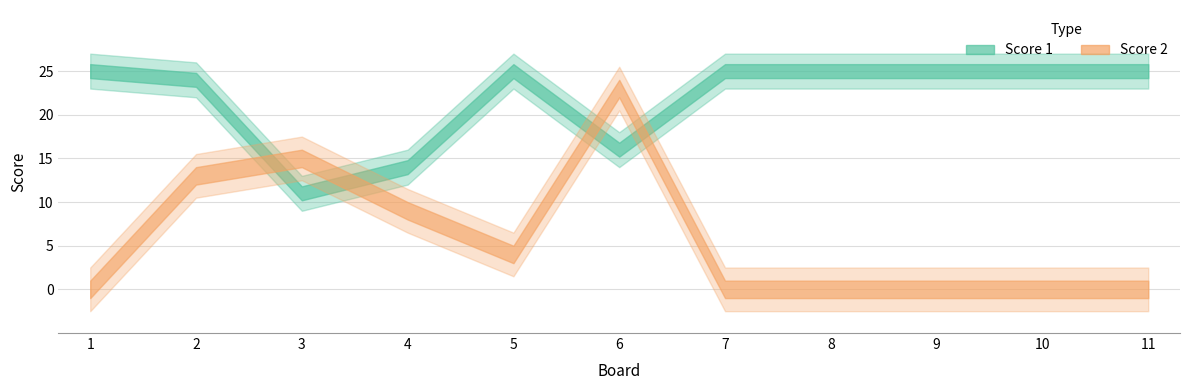

True or false: Score 2 and Score 1 intersect in this chart.

True